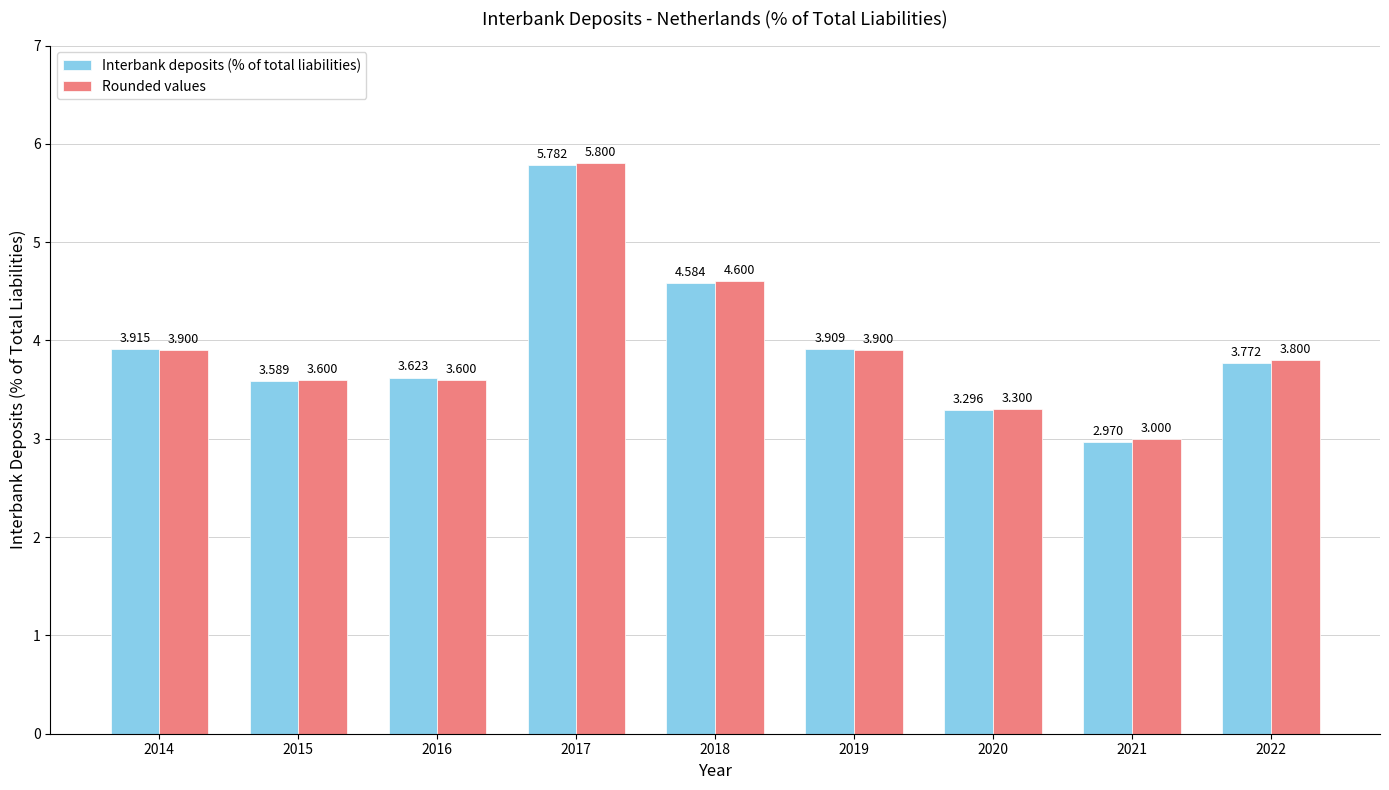

Which series changed the most between 2021 and 2022?

Interbank deposits (% of total liabilities)